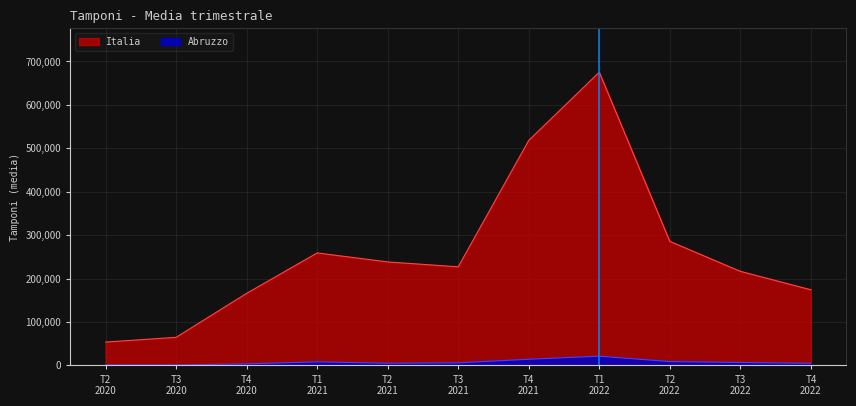

Which series has the largest total across all categories?

Italia